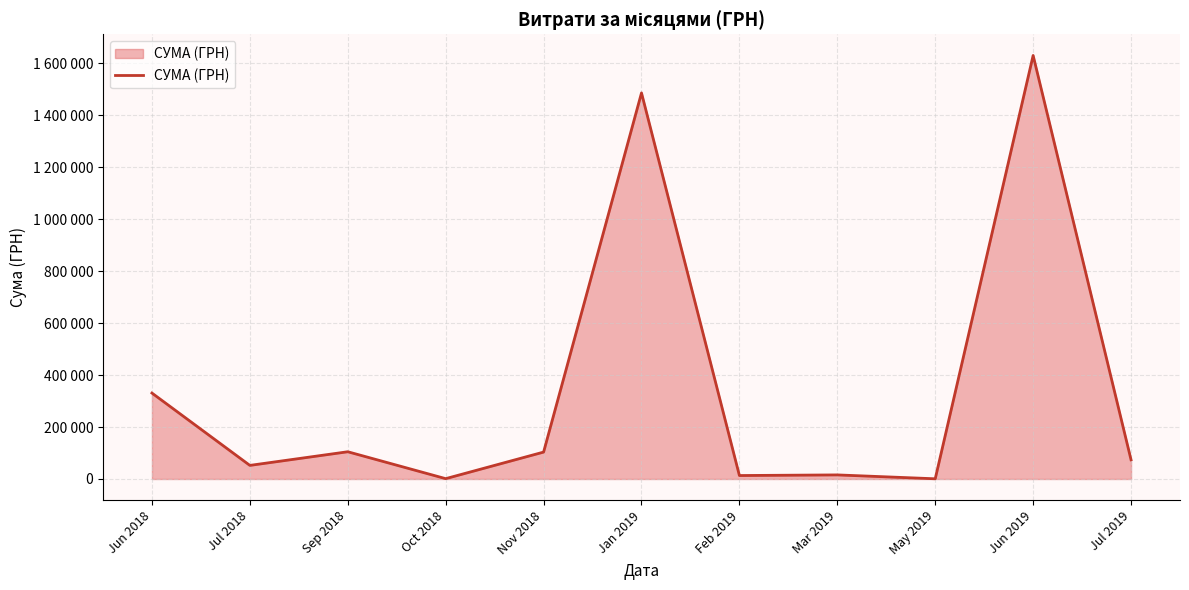

Is this an area chart (filled region under the line)?

Yes